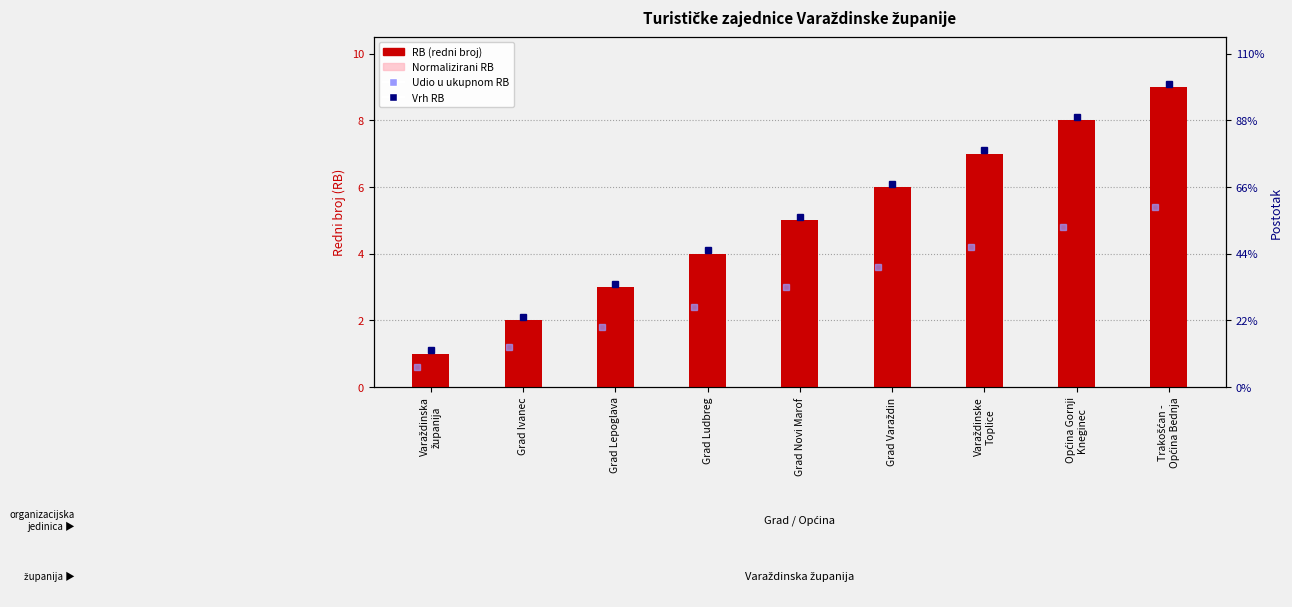

The RB (redni broj) series shows 8.0 at Općina Gornji
Kneginec. True or false?

True